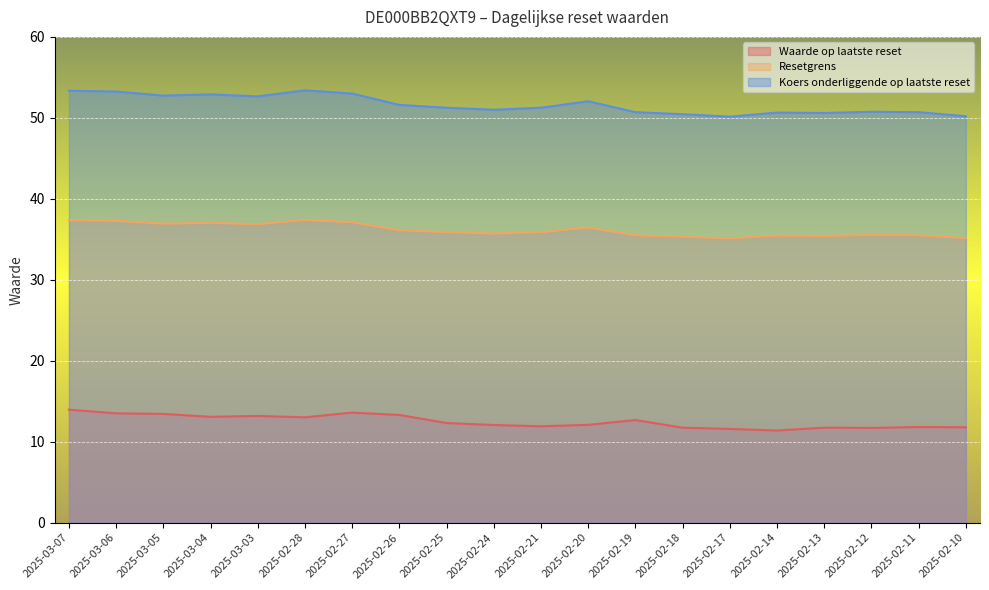

Which series has the largest total across all categories?

Koers onderliggende op laatste reset